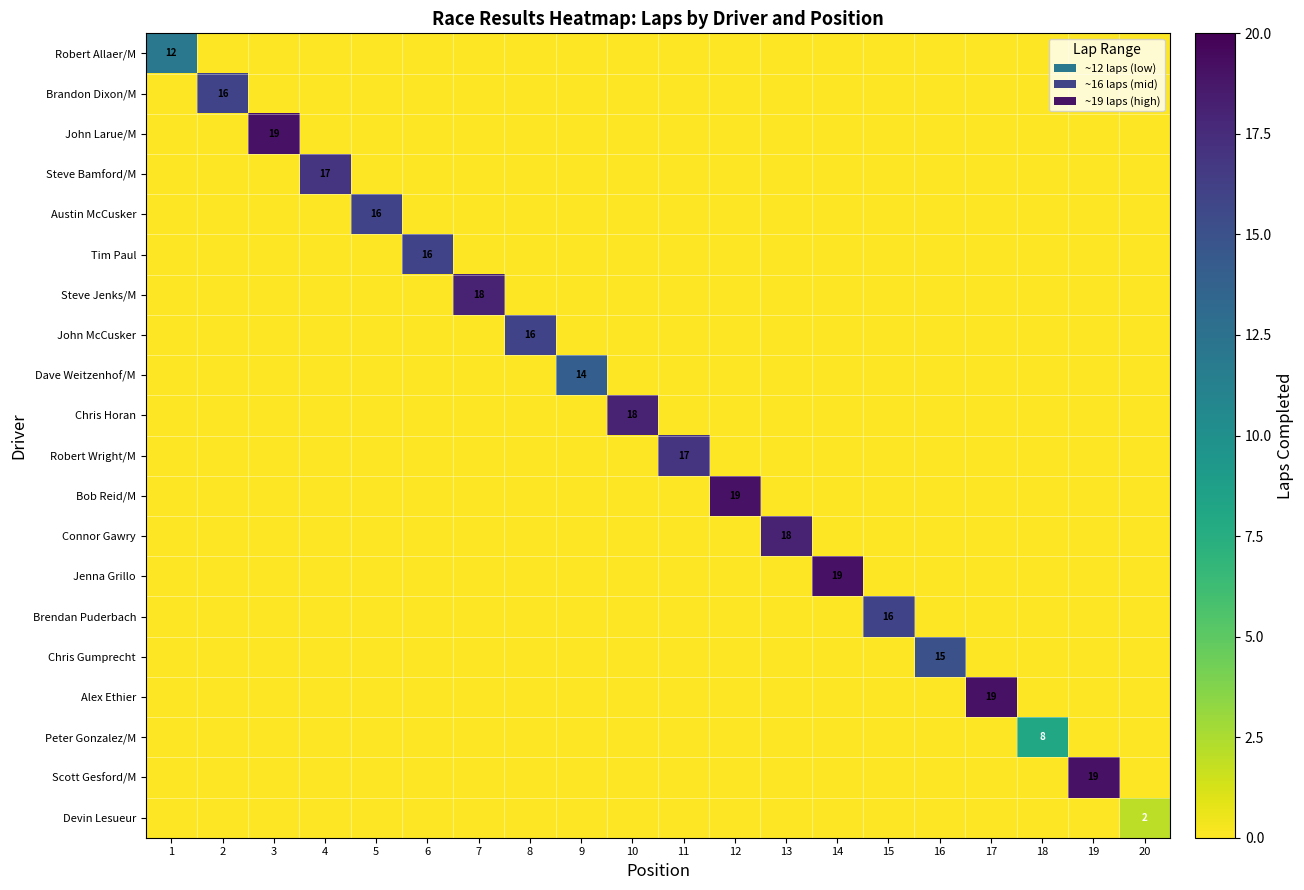

Which category has the highest value in the Scott Gesford/M series?

19